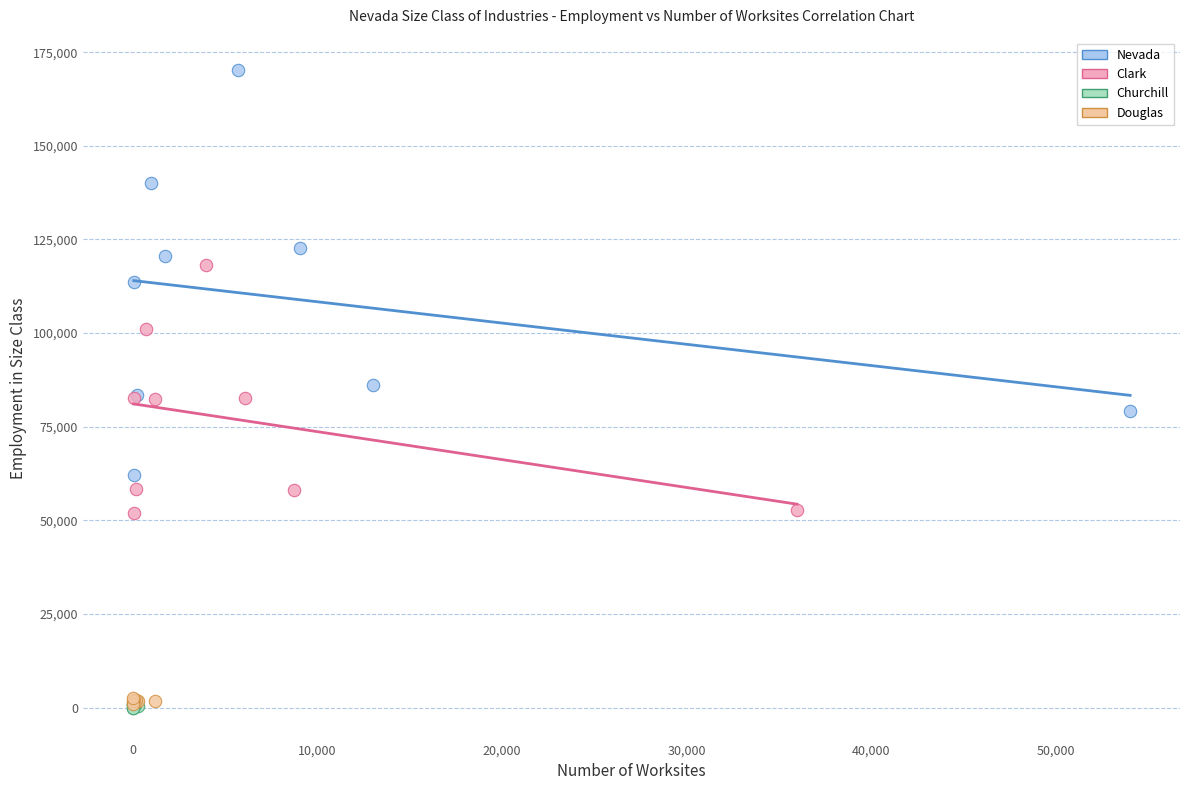

What are all the series names shown in the legend?

Nevada, Clark, Churchill, Douglas